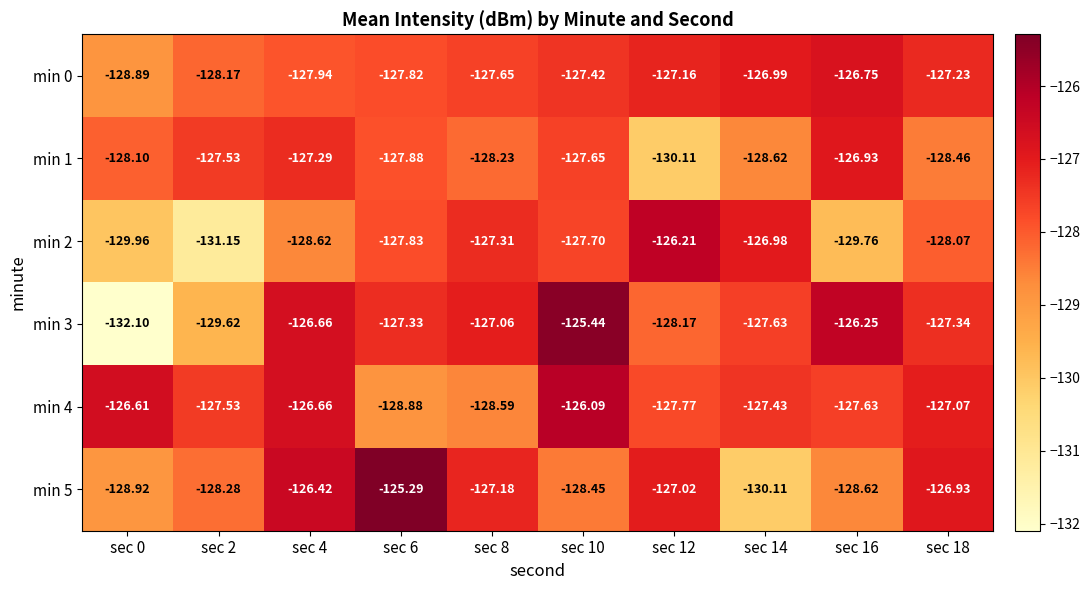

Which category has the highest value across all series?

sec 6